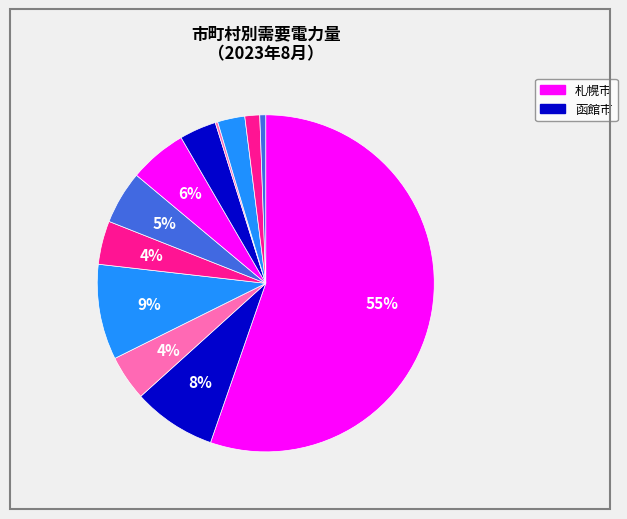

Count the number of slices in the pie.

12